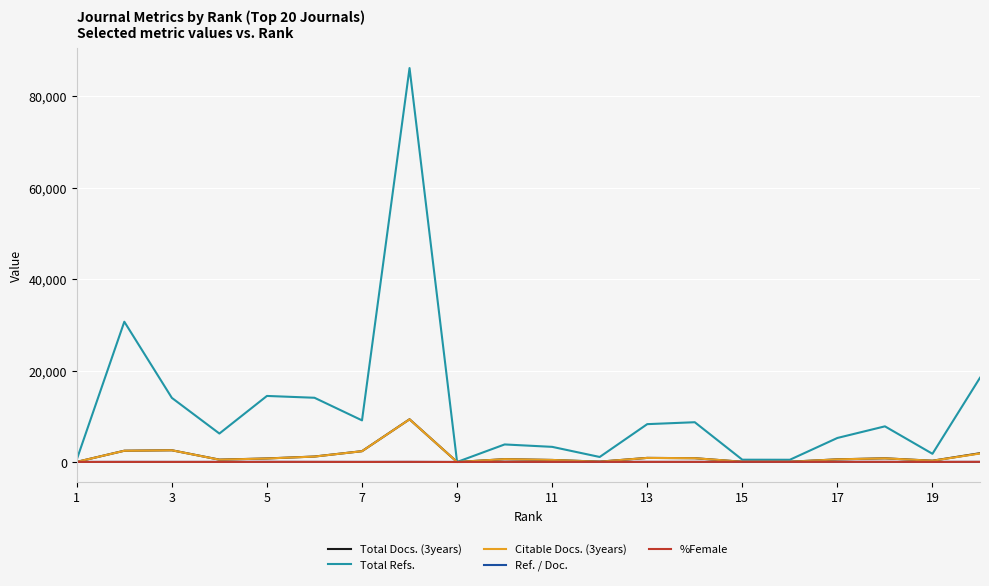

Which series has the widest spread of values?

Total Refs.